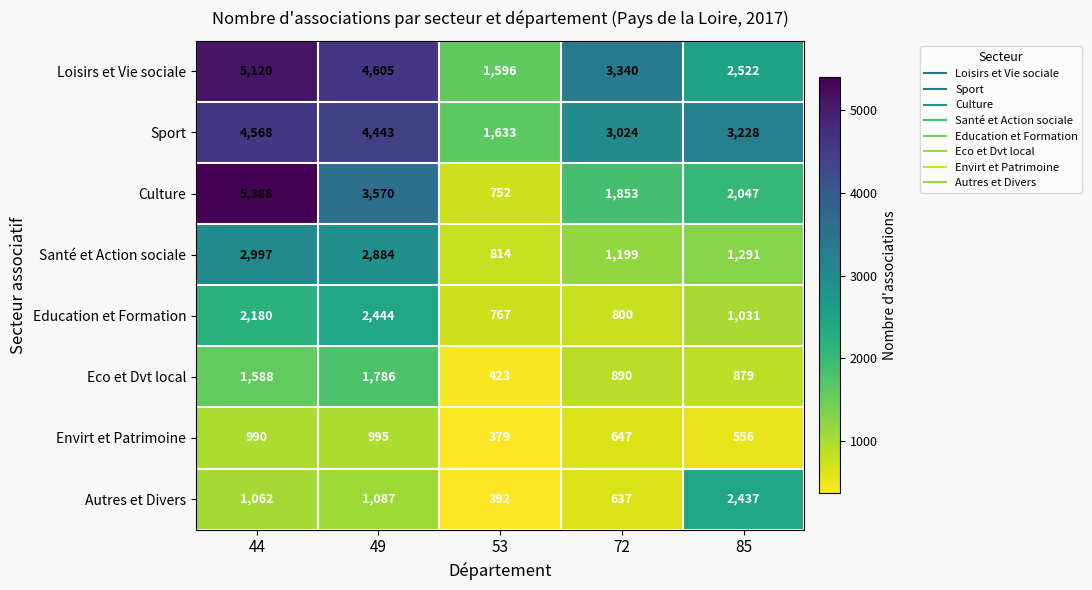

Rank the series by their maximum value, from highest to lowest.

Culture, Loisirs et Vie sociale, Sport, Santé et Action sociale, Education et Formation, Autres et Divers, Eco et Dvt local, Envirt et Patrimoine